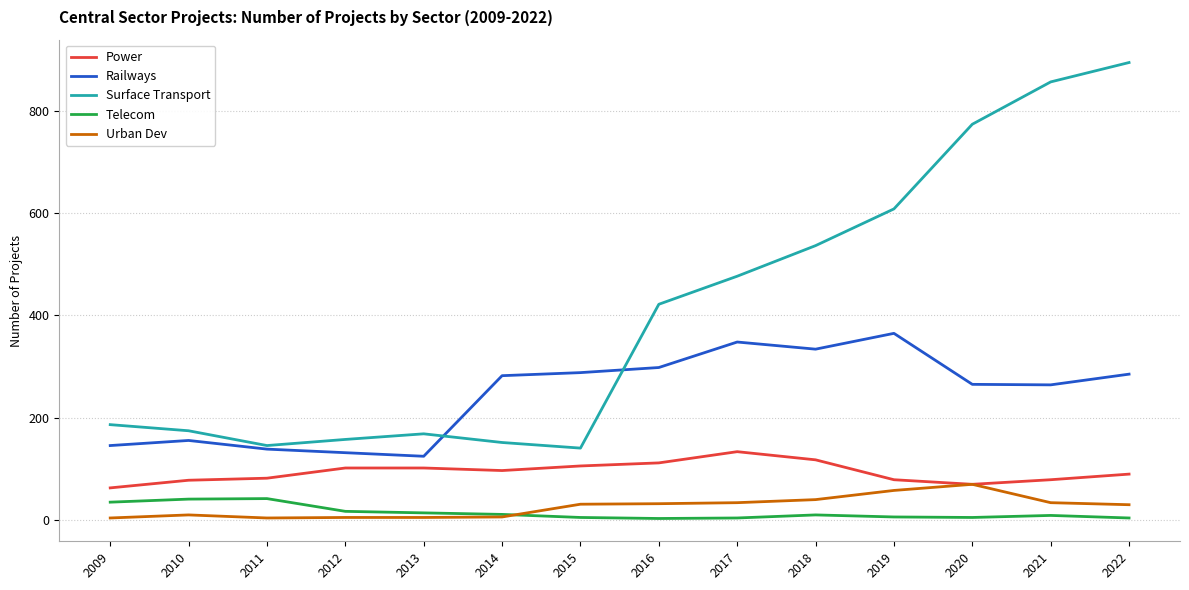

At which label is Surface Transport closest to 518?

2018